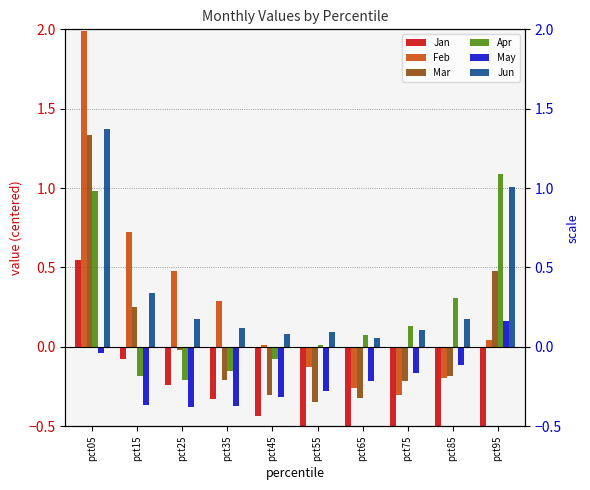

Rank the series by their maximum value, from highest to lowest.

Feb, Jun, Mar, Apr, Jan, May